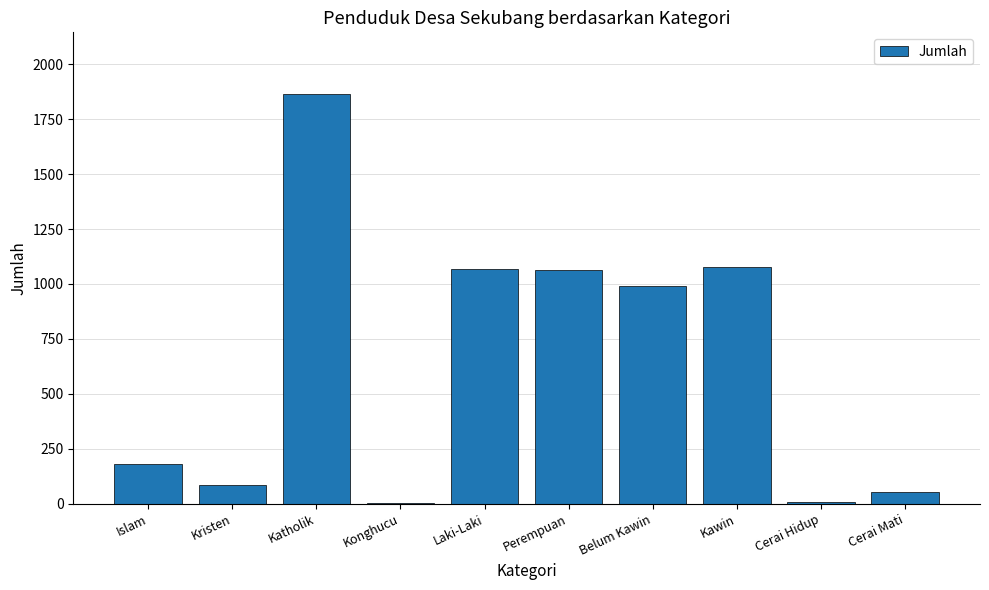

What is the greatest value displayed?

1866